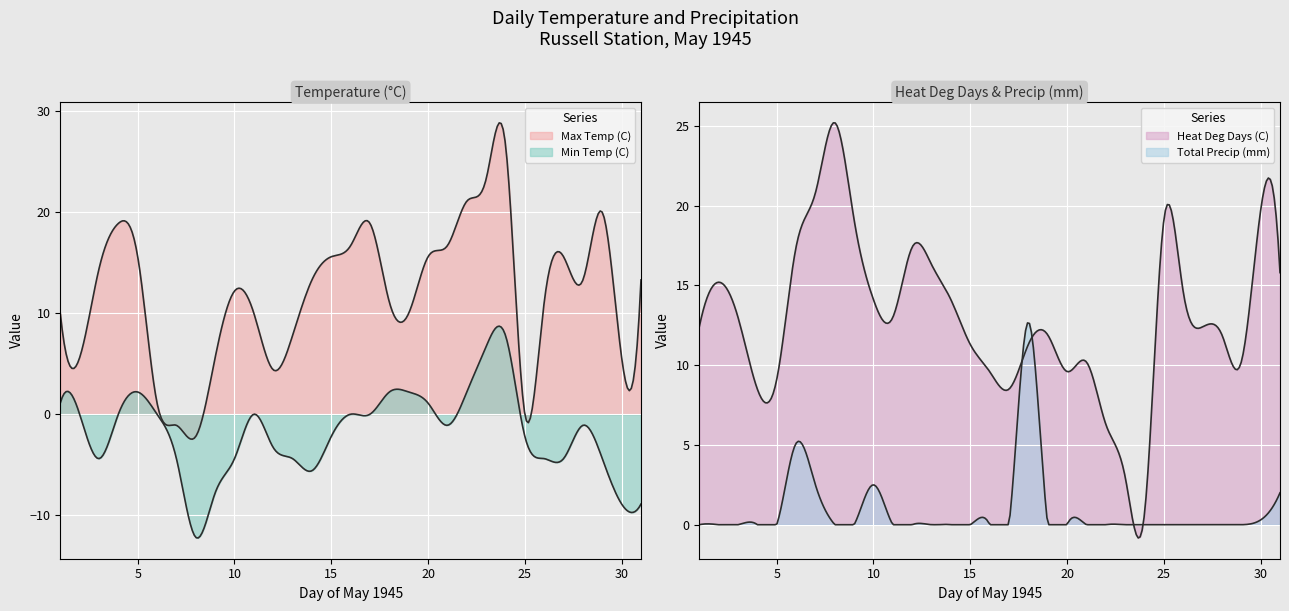

What are all the series names shown in the legend?

Max Temp (C), Min Temp (C), Heat Deg Days (C), Total Precip (mm)